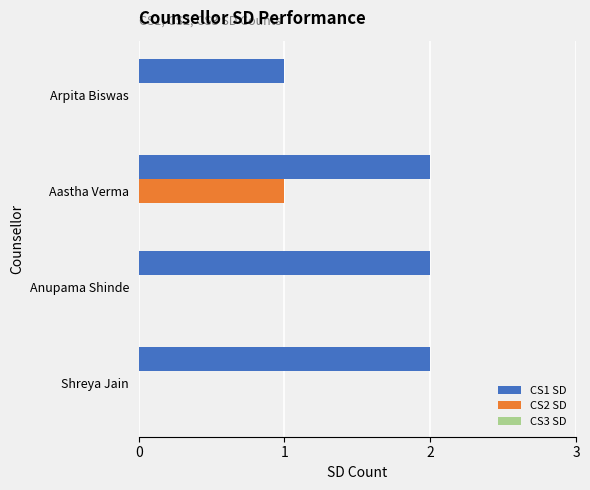

The CS2 SD series shows -1 at Anupama Shinde. True or false?

False